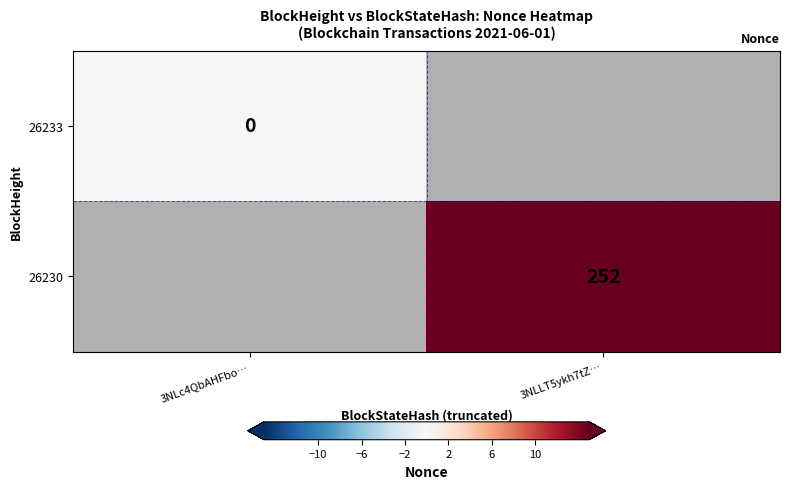

True or false: 26230 has a value of 252 at 3NLLT5ykh7tZ….

True